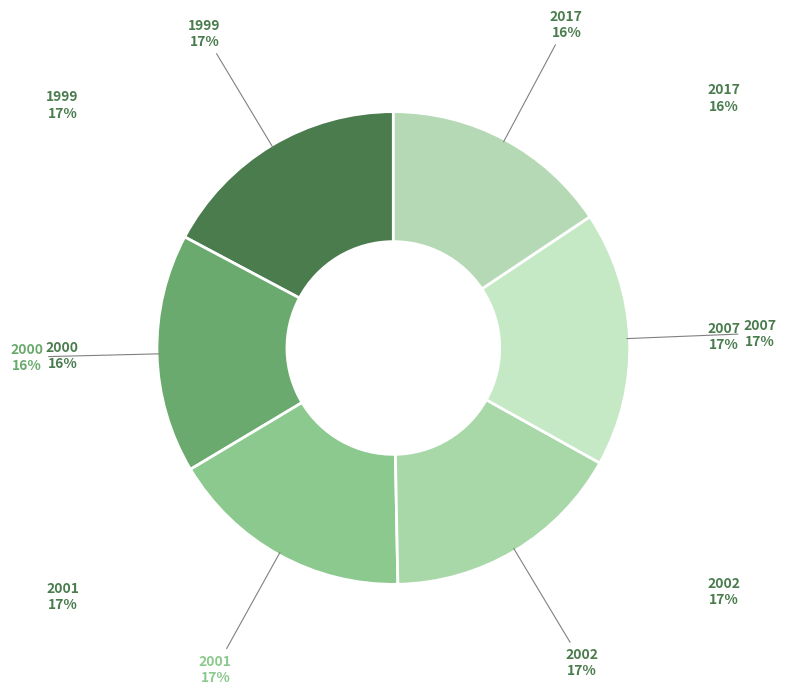

Rank the categories by value from highest to lowest.

2007, 1999, 2001, 2002, 2000, 2017